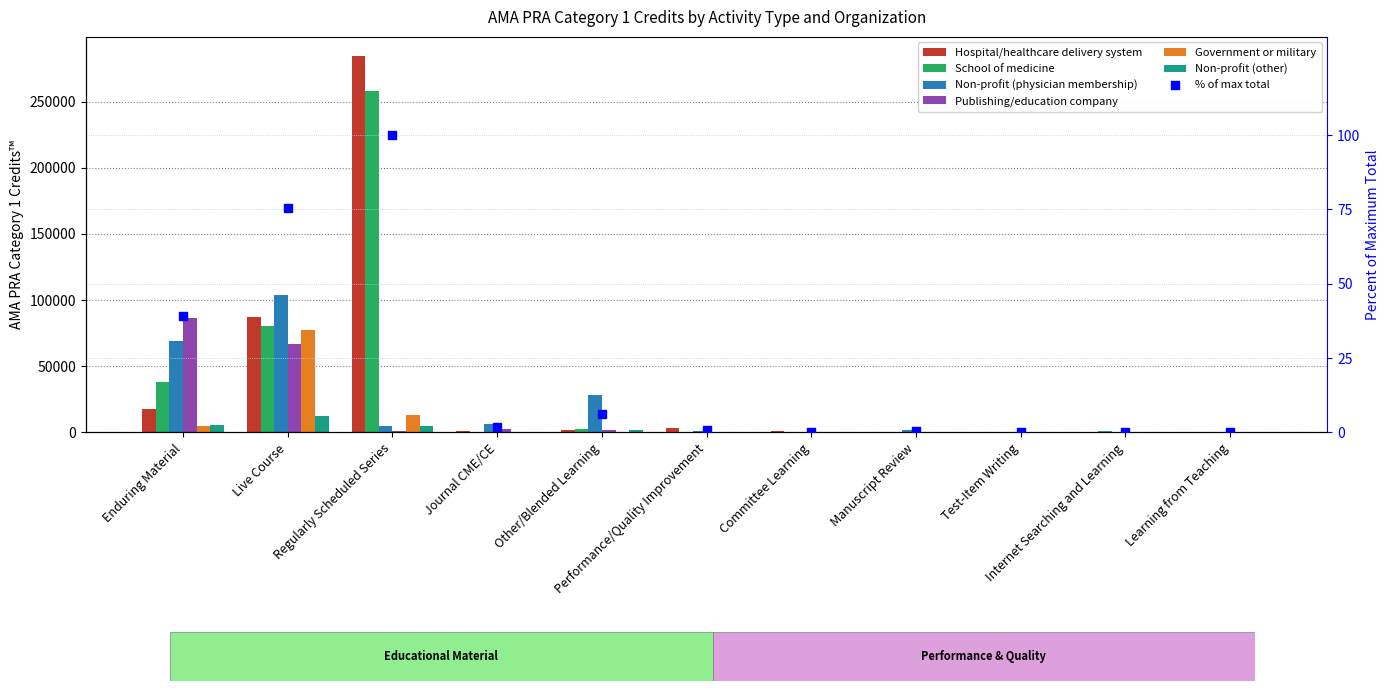

What are all the series names shown in the legend?

Hospital/healthcare delivery system, School of medicine, Non-profit (physician membership), Publishing/education company, Government or military, Non-profit (other)